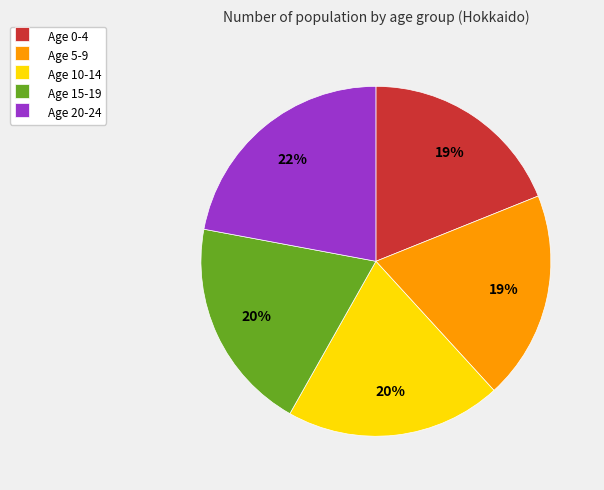

Do Age 10-14 and Age 15-19 together represent more than half of the pie?

No